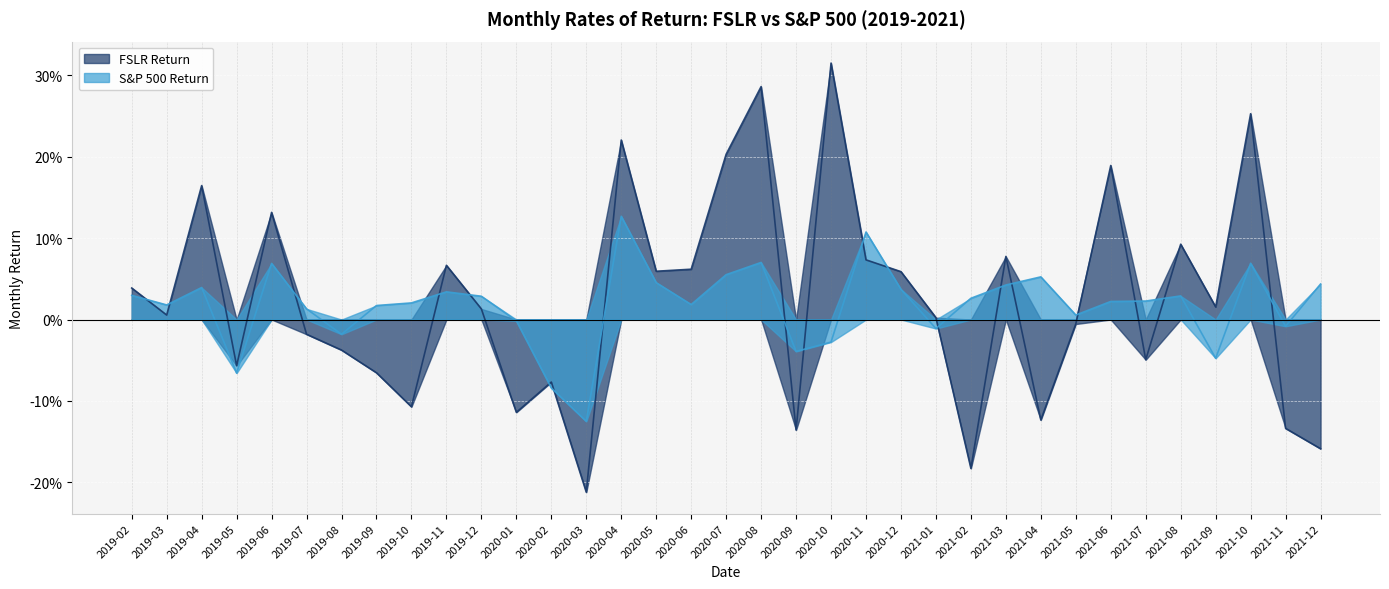

Rank the categories by FSLR Return value from lowest to highest.

2020-03, 2021-02, 2021-12, 2020-09, 2021-11, 2021-04, 2020-01, 2019-10, 2020-02, 2019-09, 2019-05, 2021-07, 2019-08, 2019-07, 2021-05, 2021-01, 2019-03, 2019-12, 2021-09, 2019-02, 2020-12, 2020-05, 2020-06, 2019-11, 2020-11, 2021-03, 2021-08, 2019-06, 2019-04, 2021-06, 2020-07, 2020-04, 2021-10, 2020-08, 2020-10